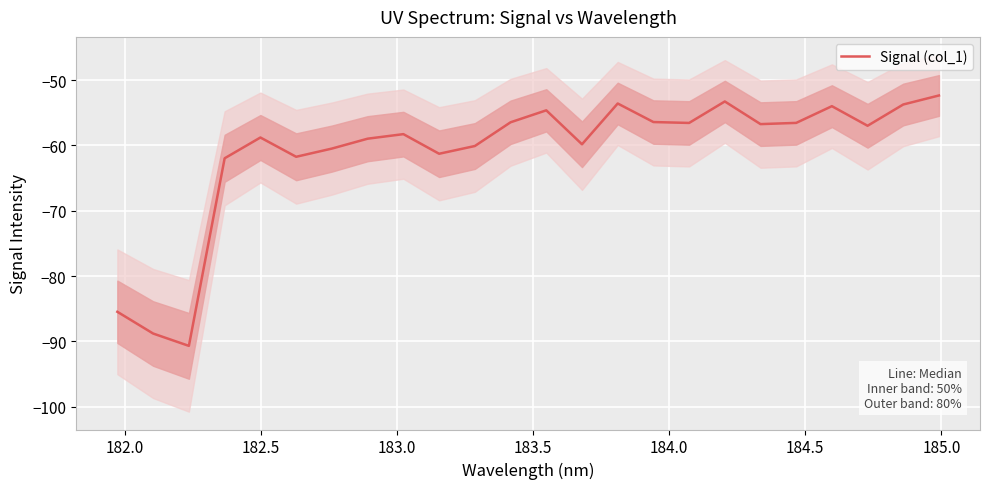

What is the smallest value displayed?

-90.7